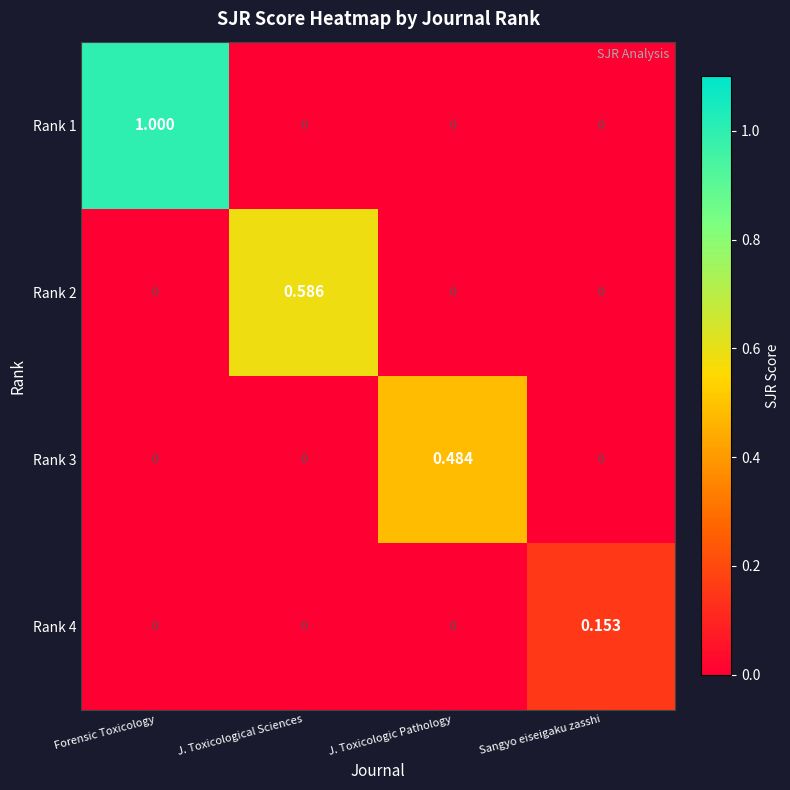

Is the value of Rank 2 at J. Toxicological Sciences greater than the value of Rank 3 at J. Toxicological Sciences?

Yes